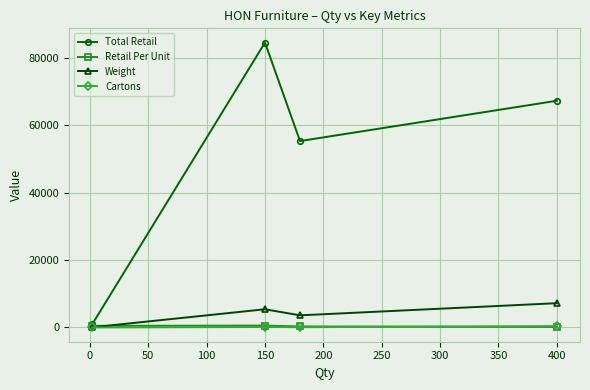

Which series has the largest total across all categories?

Total Retail